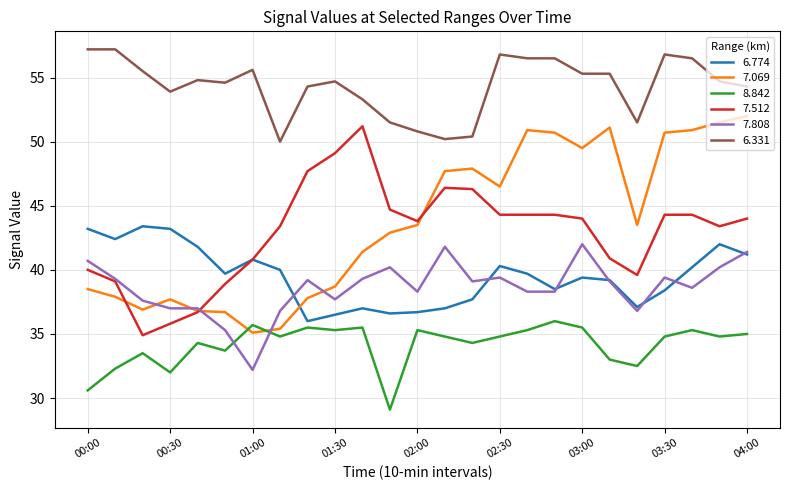

True or false: 6.331 and 7.808 cross at least once.

False